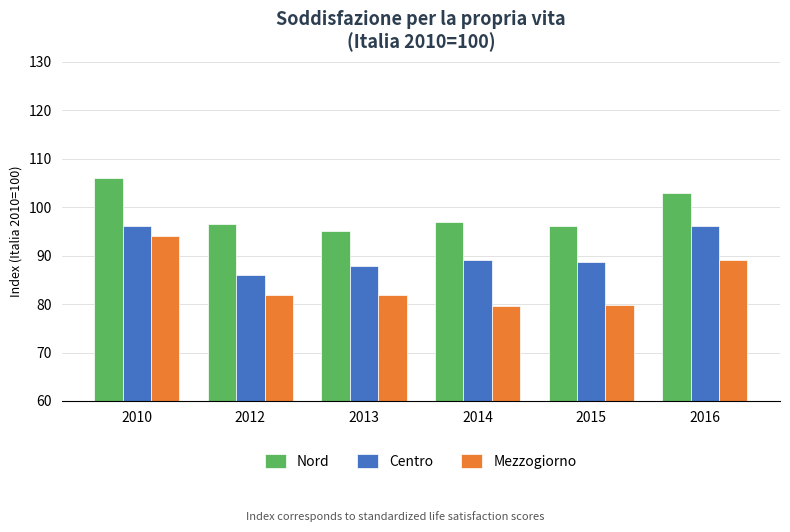

How many values in the Nord series are below 97?

3